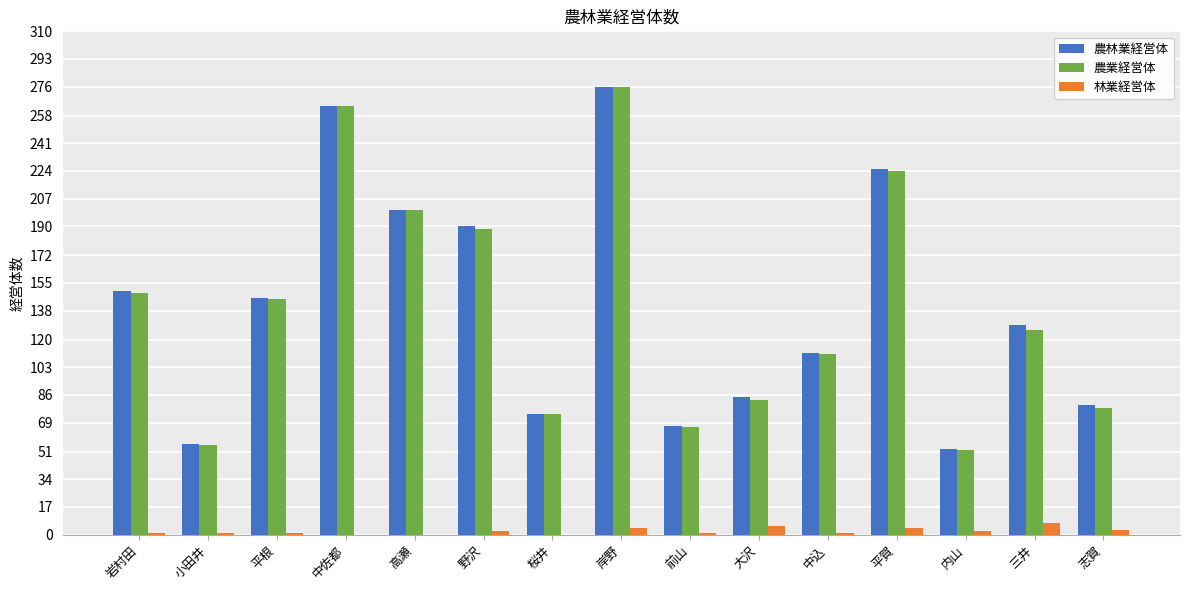

What value does the 農業経営体 series have at 大沢, to the nearest 50?

100